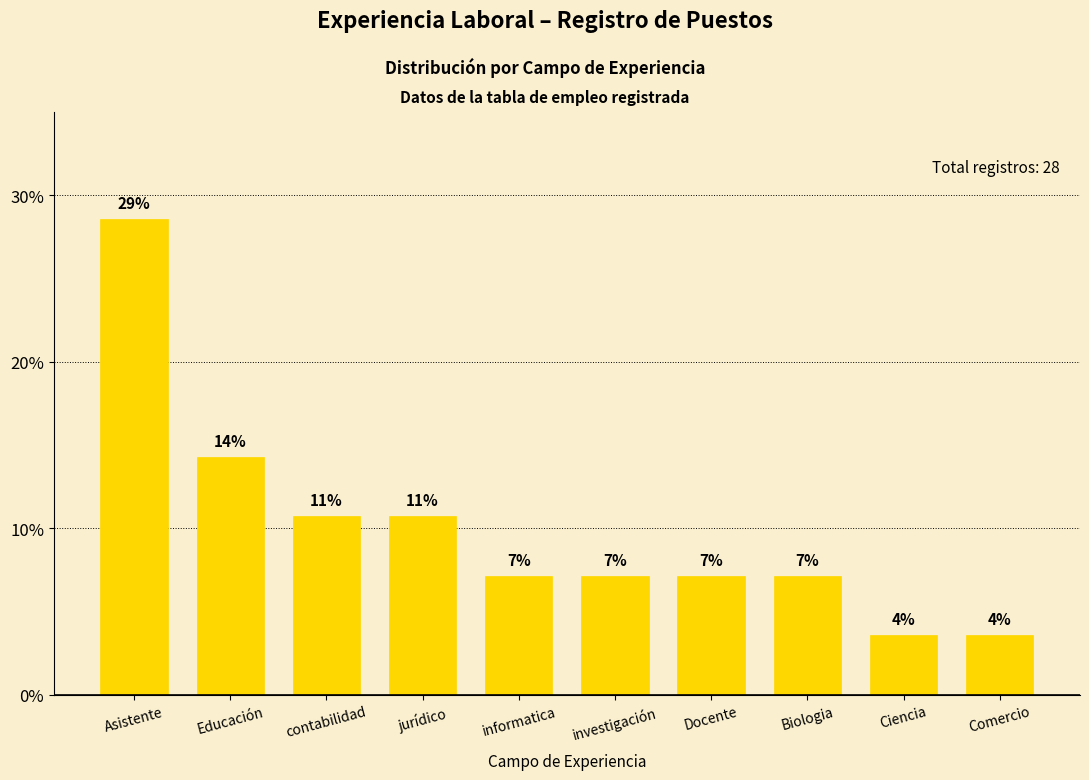

How many bars are there in total?

10